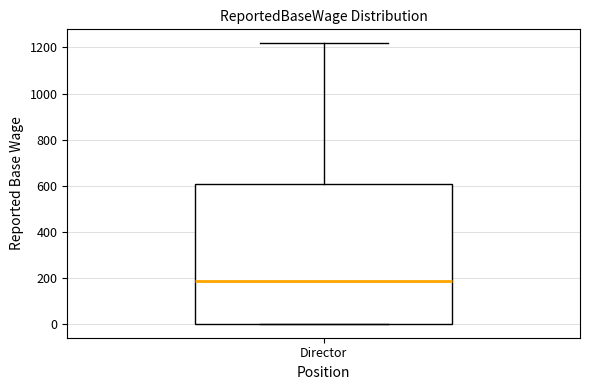

Where is the upper edge of the box for Director on the y-axis? The values are not printed on the chart, so give them approximately, as read against the axis.

600